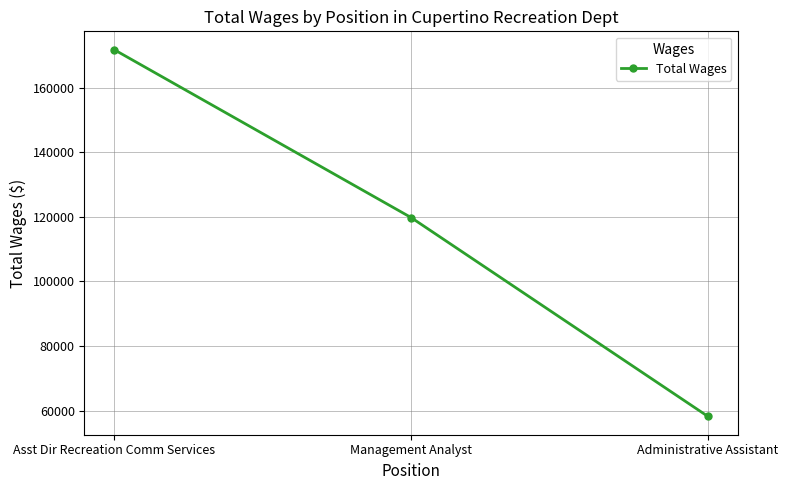

Count the number of categories in the chart.

3